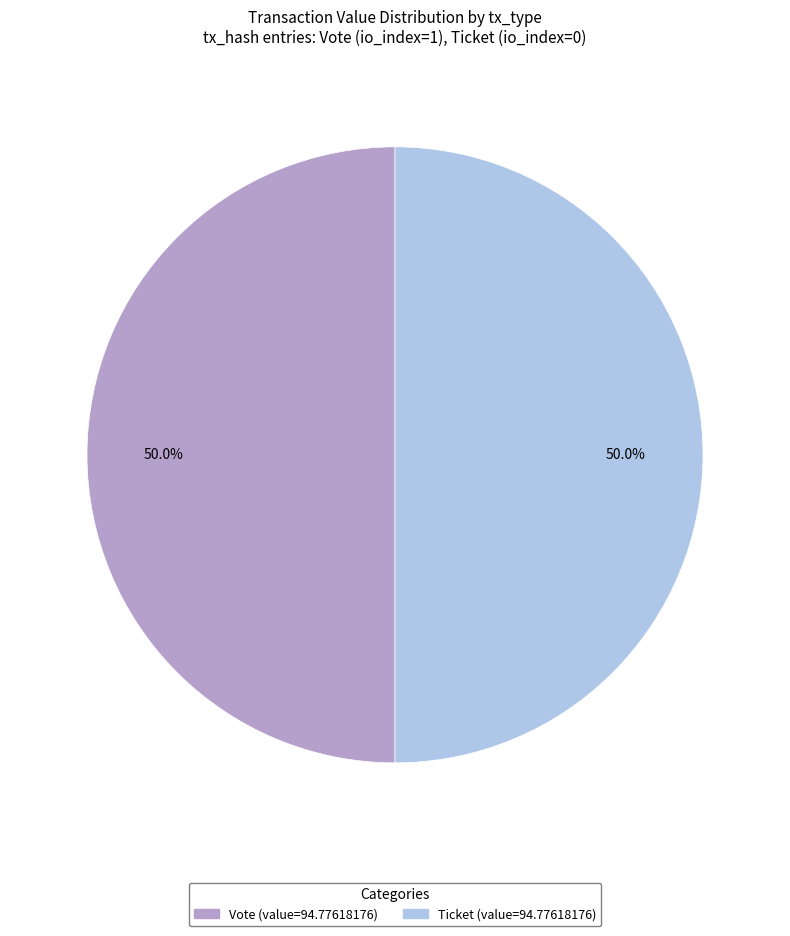

Count the number of slices in the pie.

2